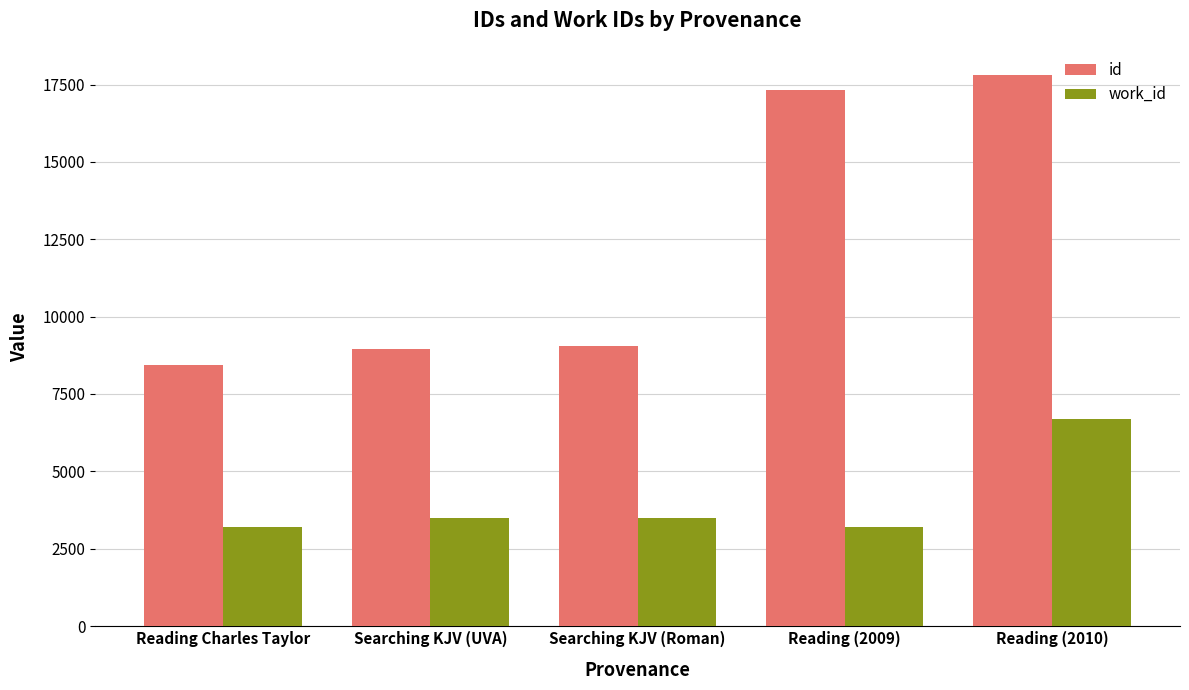

What is the total value across all series at Reading (2009)?

20526